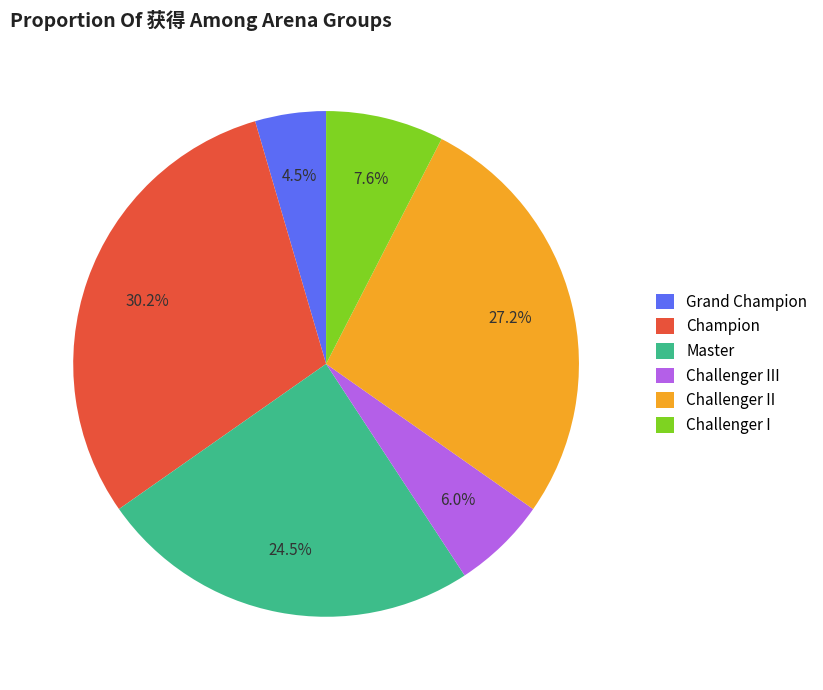

What percentage is NOT represented by Challenger III?

94.0%